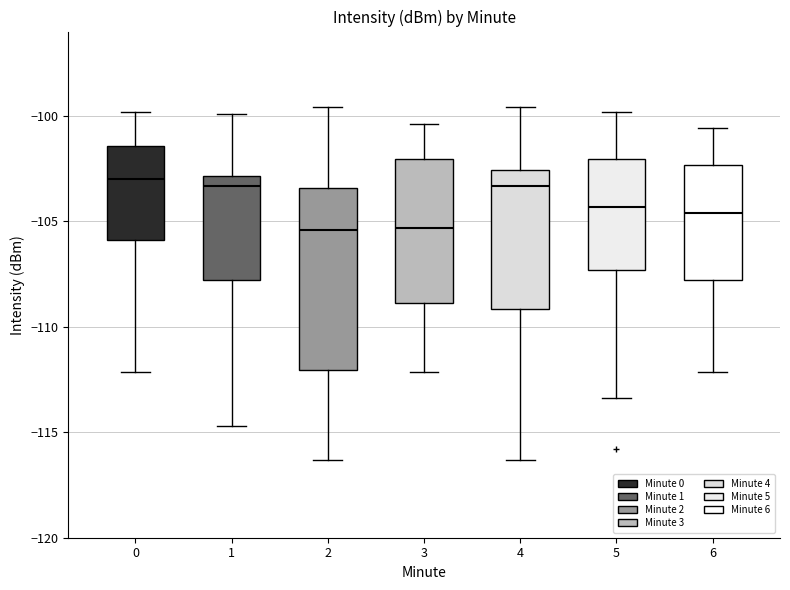

Reading left to right, transcribe this box plot: for each box, give where its median line is, the range the box spans, and where its two whiskers end, as read against the y-axis. The values are not printed on the chart, so give them approximately, as read against the axis.

0: median -103.0, box -106.0 to -101.5, whiskers -112.0 to -100.0
1: median -103.5, box -108.0 to -103.0, whiskers -114.5 to -100.0
2: median -105.5, box -112.0 to -103.5, whiskers -116.5 to -99.5
3: median -105.5, box -109.0 to -102.0, whiskers -112.0 to -100.5
4: median -103.5, box -109.0 to -102.5, whiskers -116.5 to -99.5
5: median -104.5, box -107.5 to -102.0, whiskers -113.5 to -100.0
6: median -104.5, box -108.0 to -102.5, whiskers -112.0 to -100.5